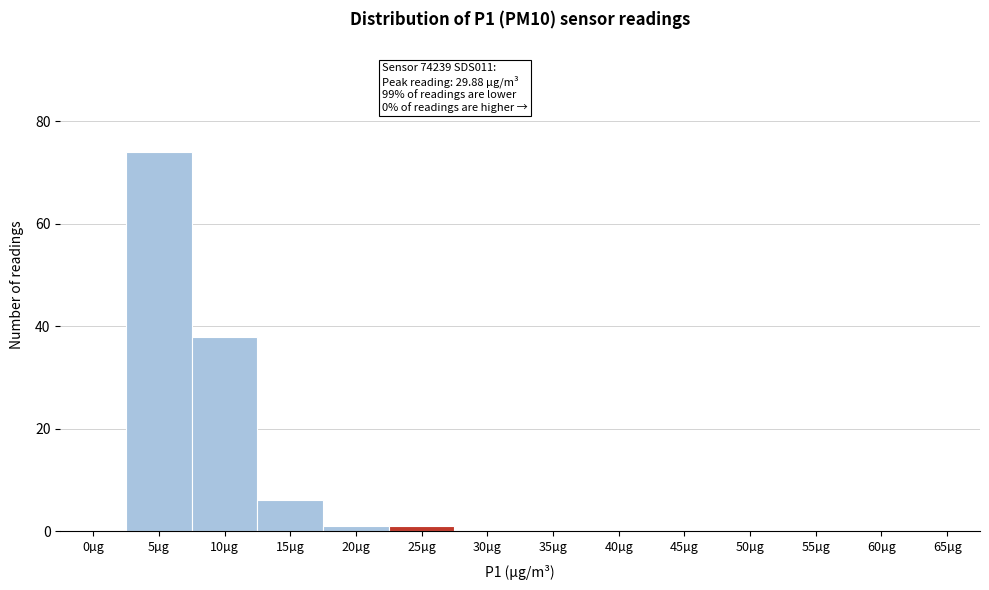

Reading left to right, transcribe all the data shown in this chart.

0µg=0	5µg=74	10µg=38	15µg=6	20µg=1	25µg=1	30µg=0	35µg=0	40µg=0	45µg=0	50µg=0	55µg=0	60µg=0	65µg=0